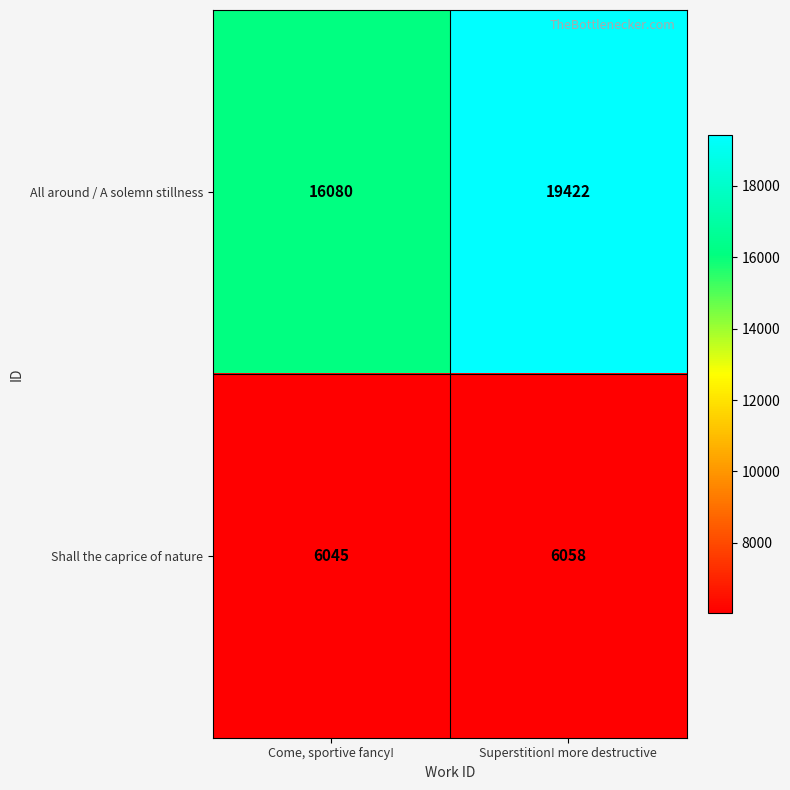

What is the sum of all All around / A solemn stillness values?

35502